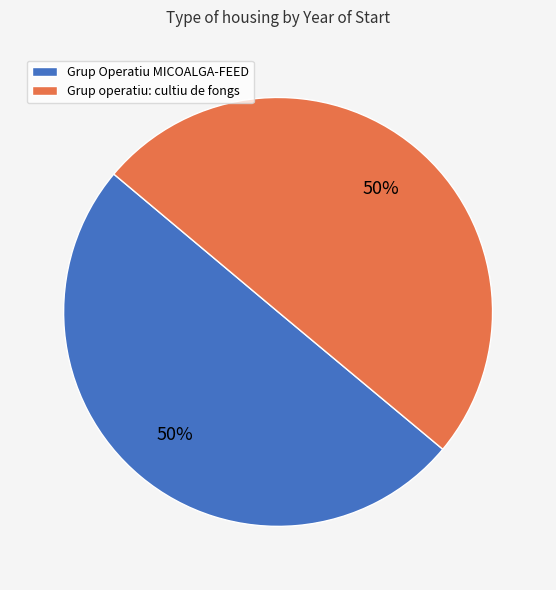

The Grup operatiu: cultiu de fongs slice represents 60% of the pie. True or false?

False